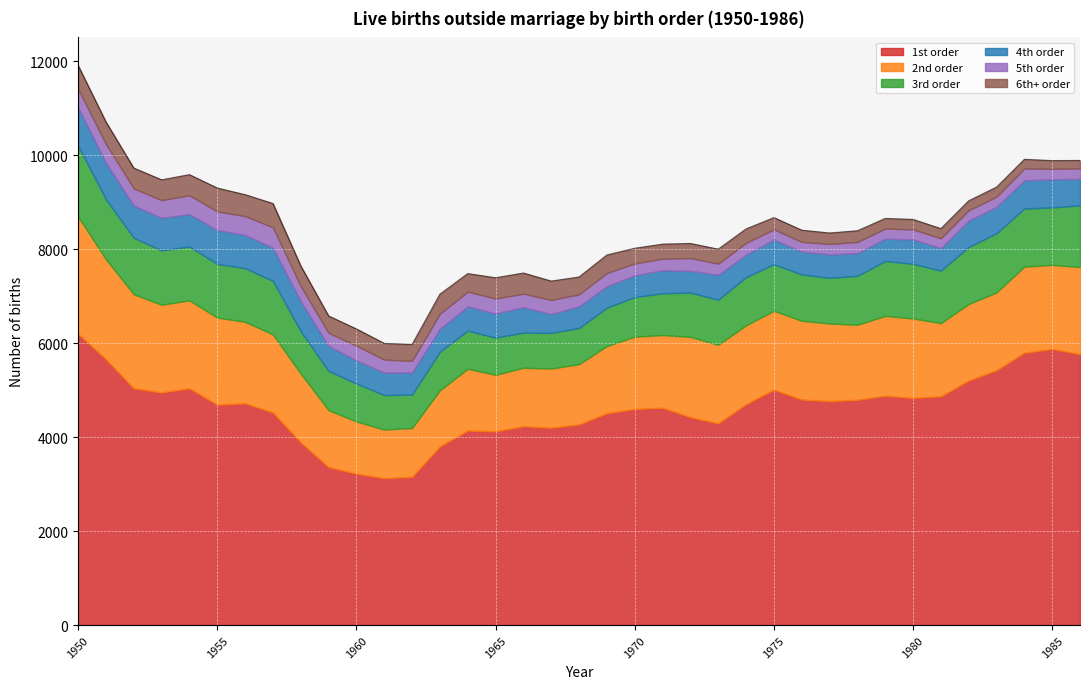

Is the value of 1st order at 1958 greater than the value of 3rd order at 1958?

Yes